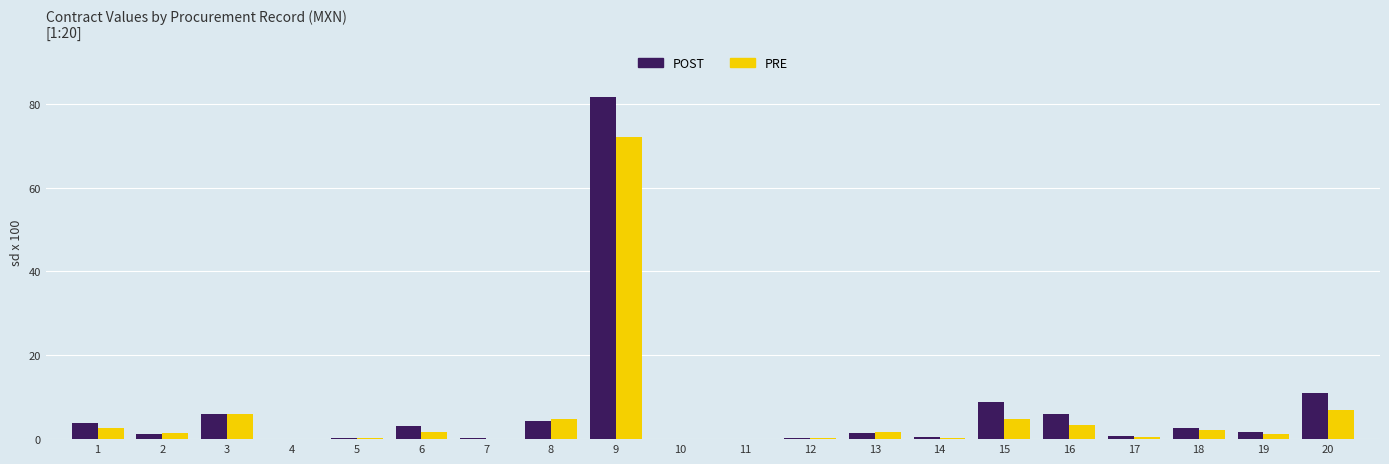

True or false: PRE has a value of 5.9 at 3.

True